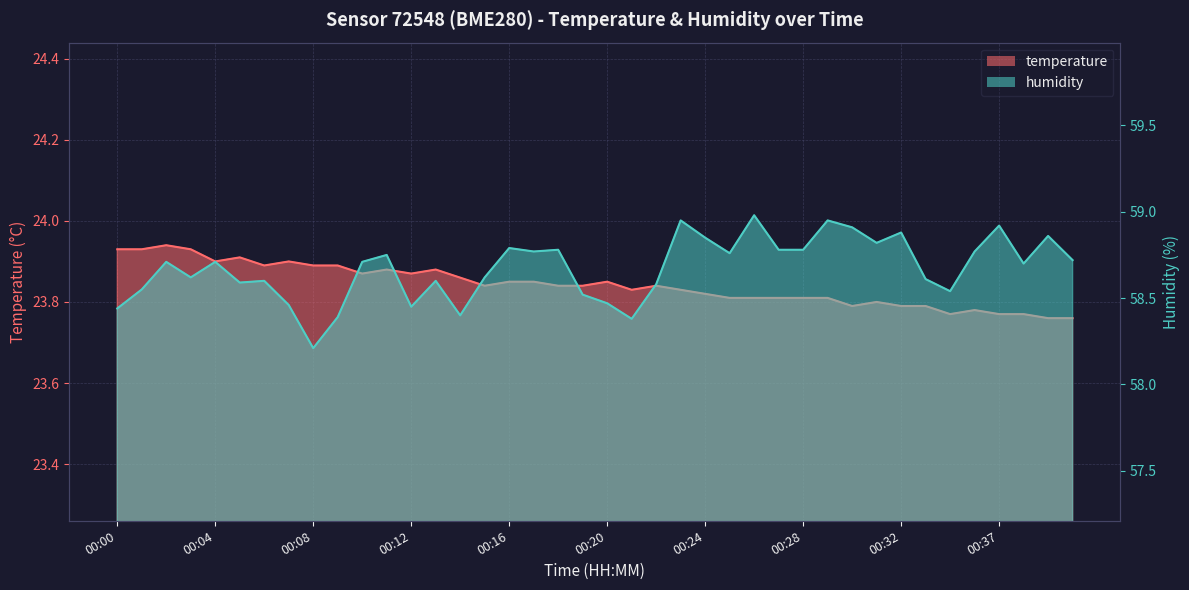

What is the sum of the humidity values at 00:12 and 00:25?

117.2